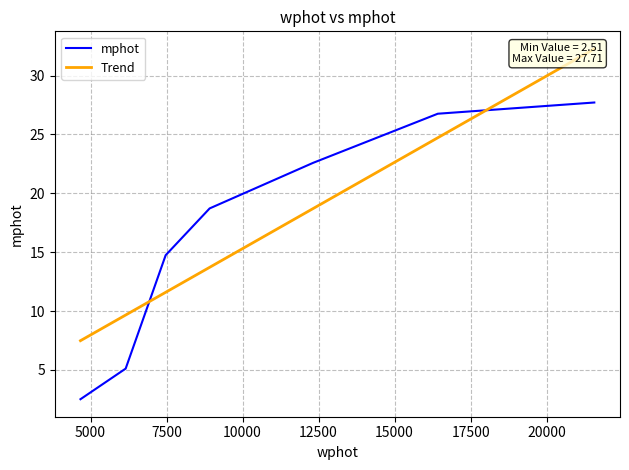

Which label corresponds to the largest value in the chart?

21567.084700078114